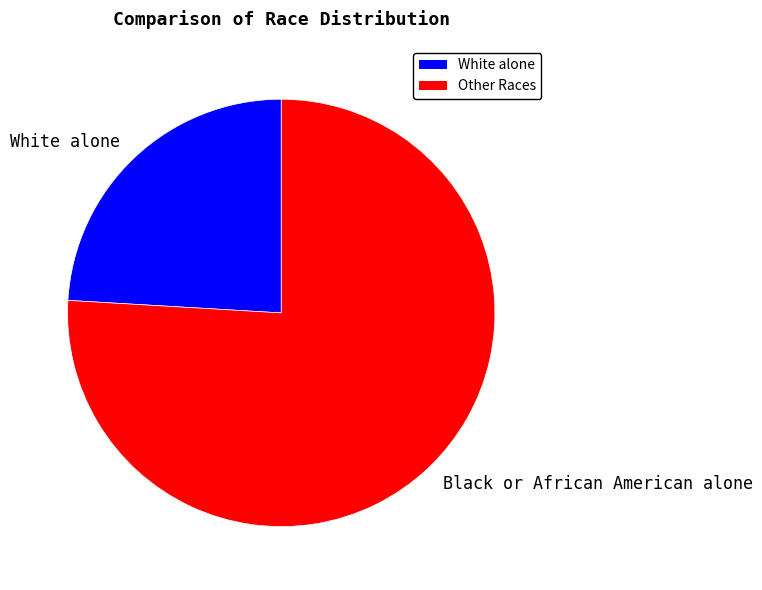

Rank the categories by value from lowest to highest.

White alone, Black or African American alone